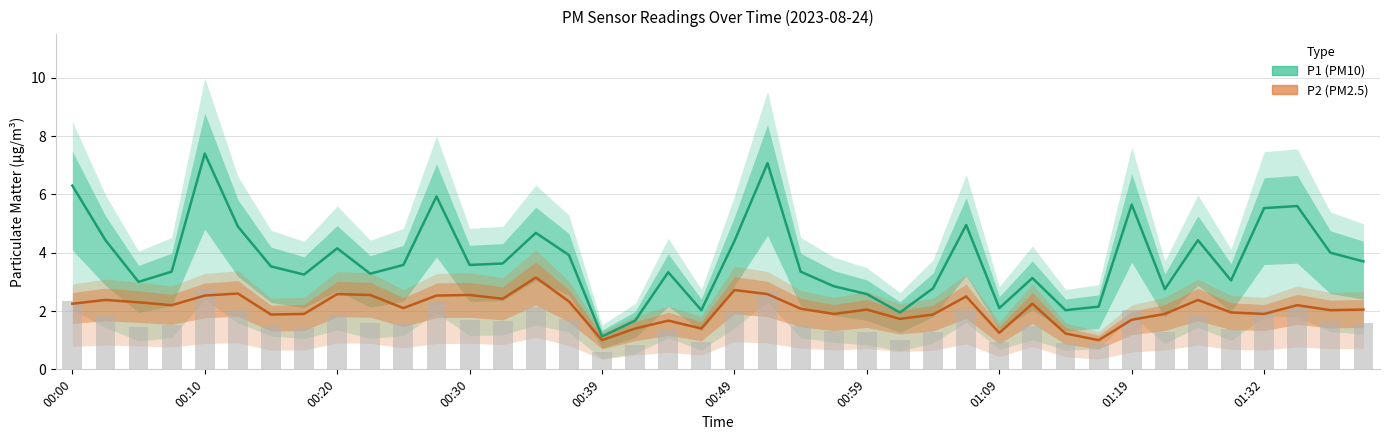

What is the difference between the maximum and second lowest values in the P1 (PM10) series?

5.7